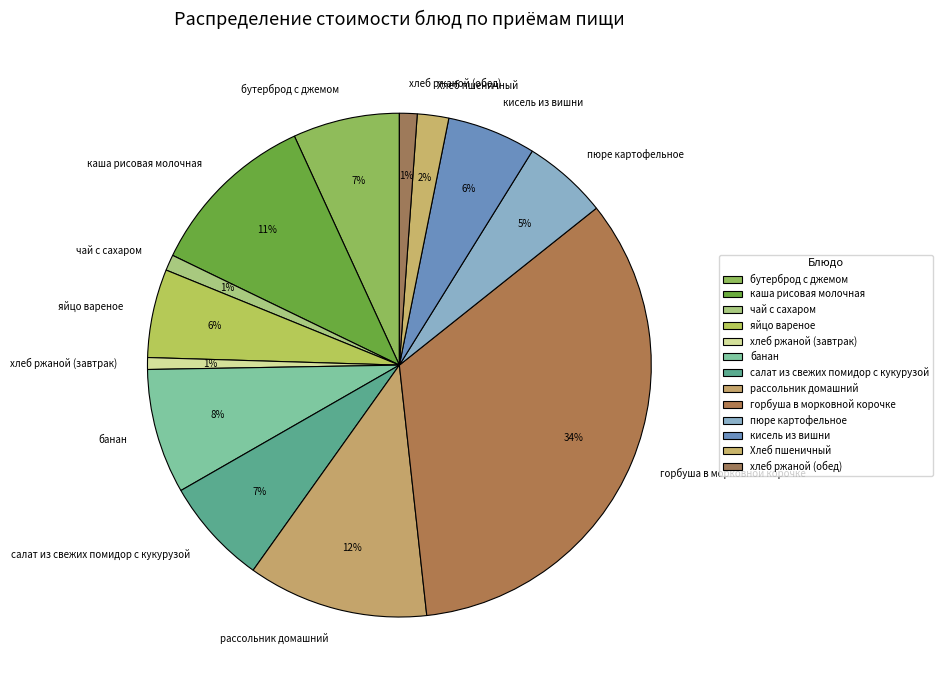

What is the ratio of the value at хлеб ржаной (завтрак) to the value at банан?

0.1